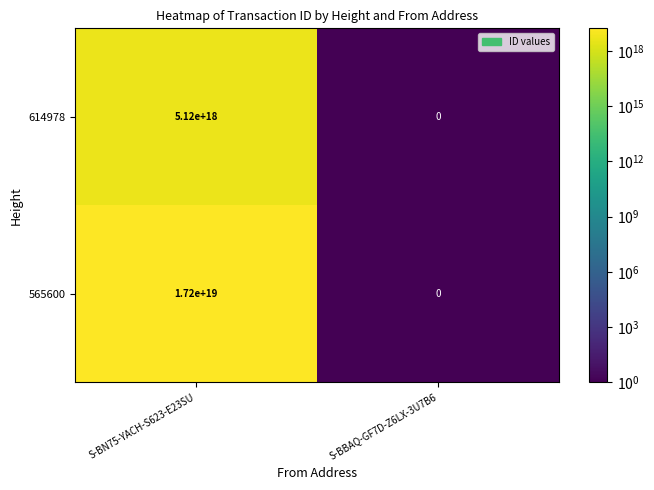

List the series in order of their overall mean, highest first.

565600, 614978